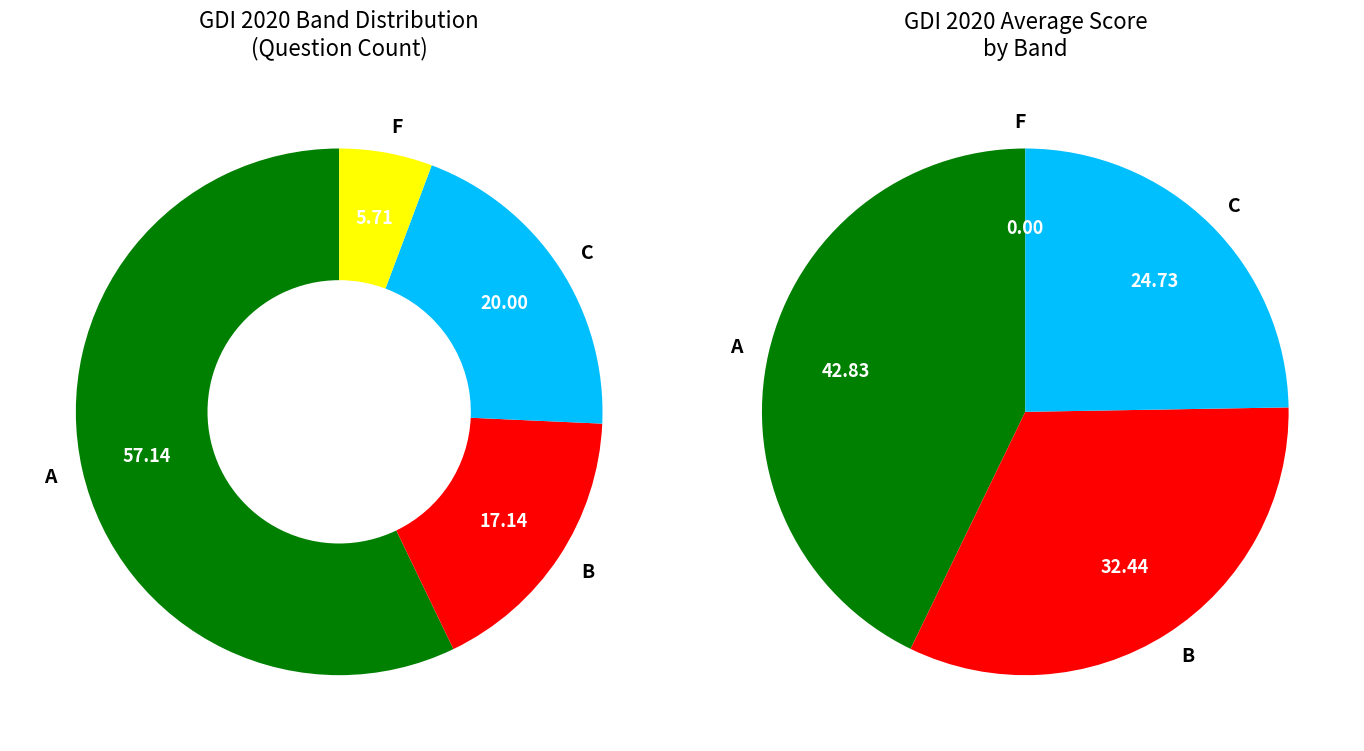

To the nearest percent, what is the difference between the F and C slice percentages?

25%